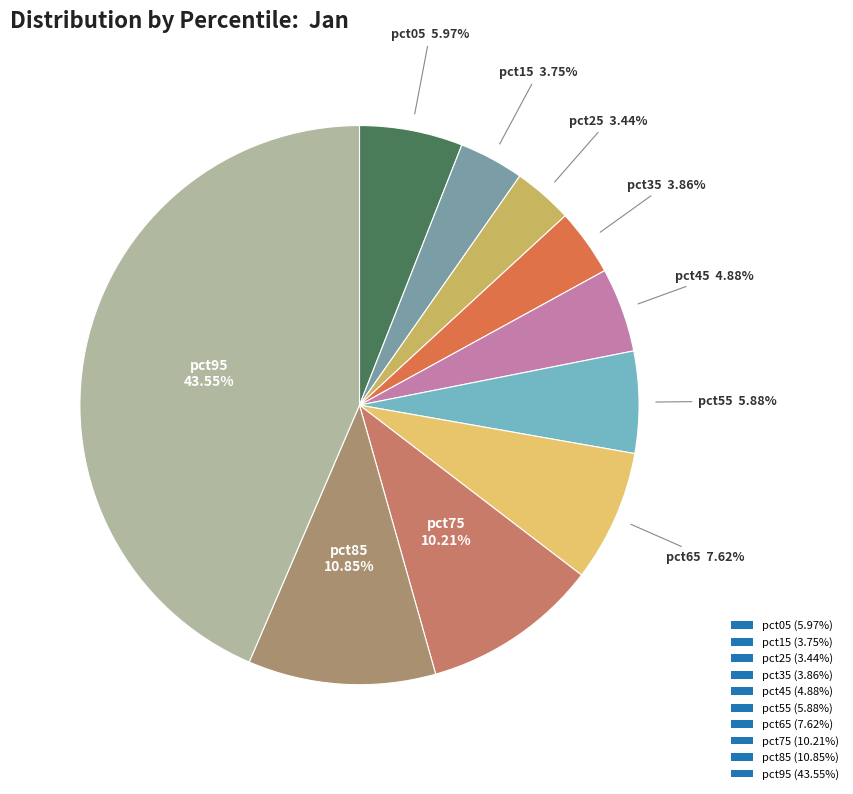

True or false: pct55 accounts for 1% of the total.

False